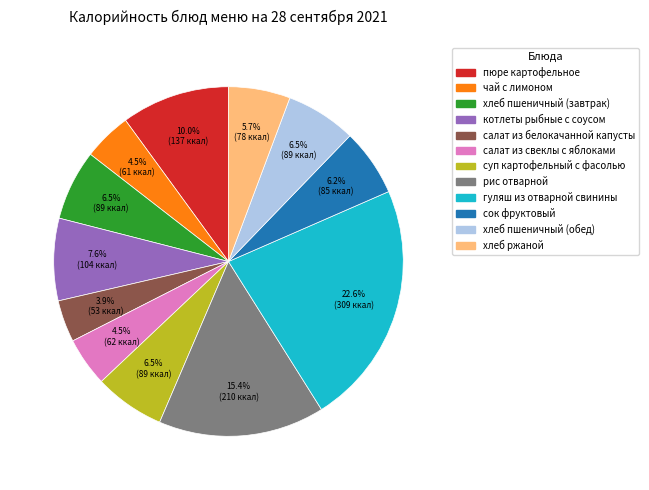

To the nearest percent, what is the average slice percentage?

8%